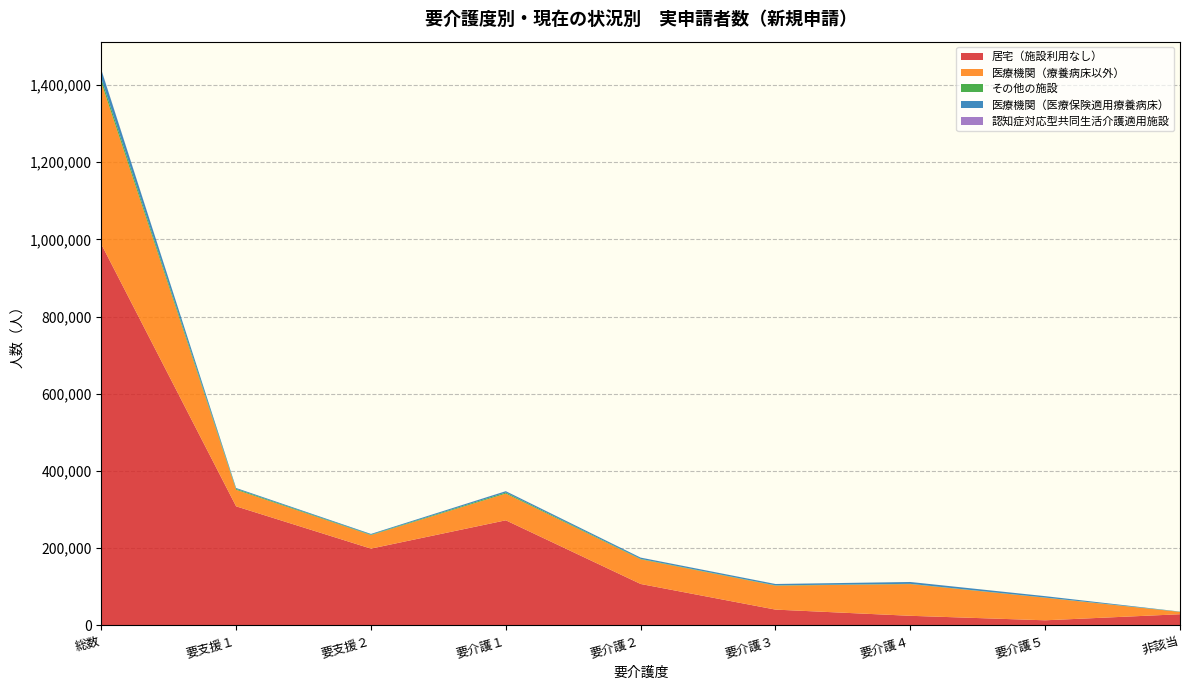

Reading right to left, transcribe all the data shown in this chart.

居宅（施設利用なし）: 非該当=28480	要介護５=12770	要介護４=24430	要介護３=40480	要介護２=106910	要介護１=271960	要支援２=198530	要支援１=308140	総数=987730
医療機関（療養病床以外）: 非該当=6050	要介護５=58530	要介護４=82200	要介護３=62160	要介護２=63940	要介護１=69290	要支援２=34930	要支援１=42910	総数=419570
その他の施設: 非該当=470	要介護５=420	要介護４=620	要介護３=780	要介護２=1120	要介護１=2620	要支援２=1190	要支援１=2300	総数=9480
医療機関（医療保険適用療養病床）: 非該当=360	要介護５=3590	要介護４=4790	要介護３=3390	要介護２=3240	要介護１=3500	要支援２=1950	要支援１=2340	総数=23150
認知症対応型共同生活介護適用施設: 非該当=10	要介護５=50	要介護４=60	要介護３=90	要介護２=110	要介護１=140	要支援２=30	要支援１=50	総数=540